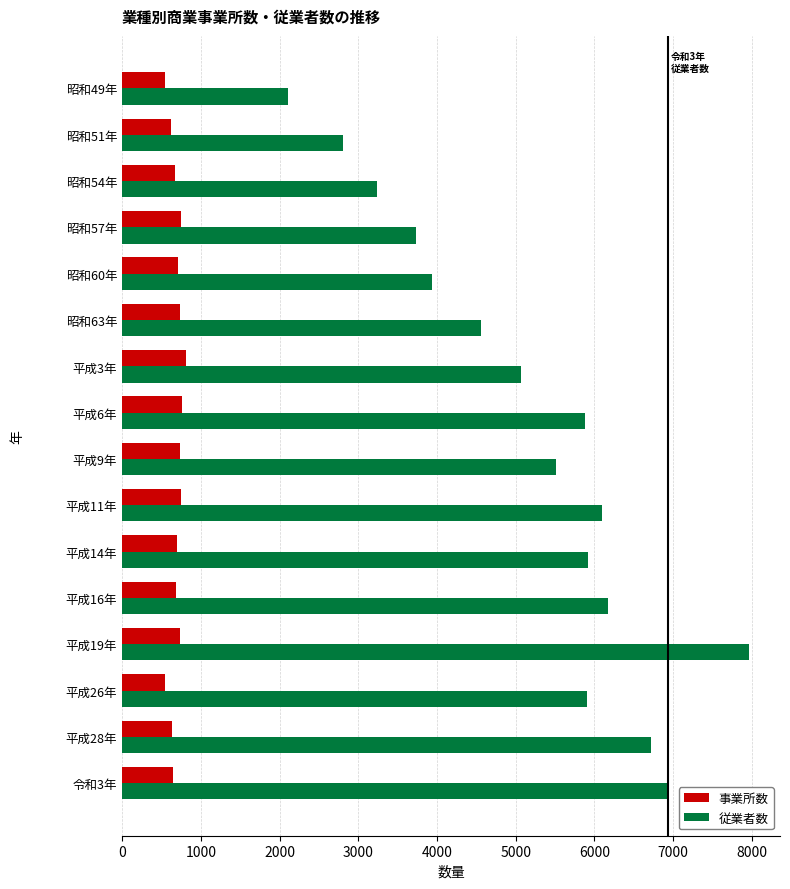

The value of 従業者数 at 昭和63年 is 4556. True or false?

True